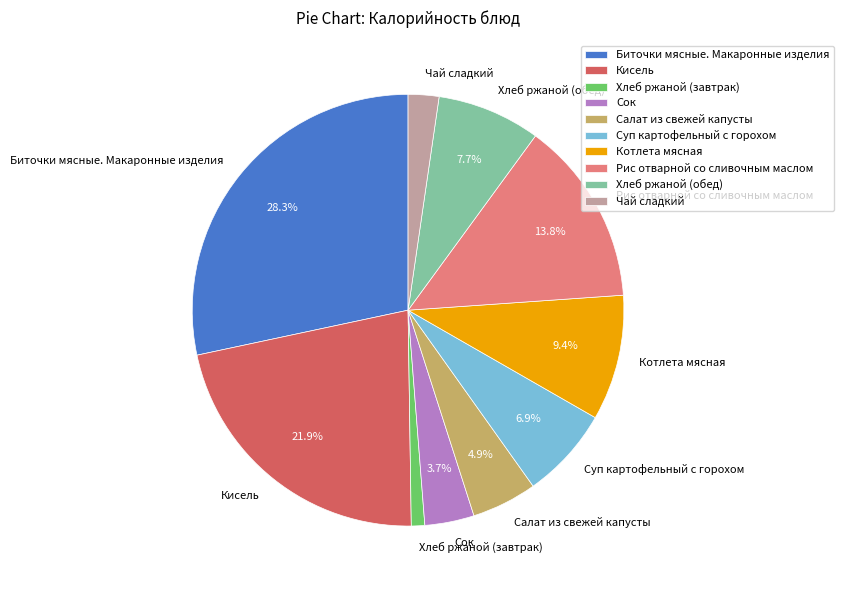

How many segments does this pie chart have?

10